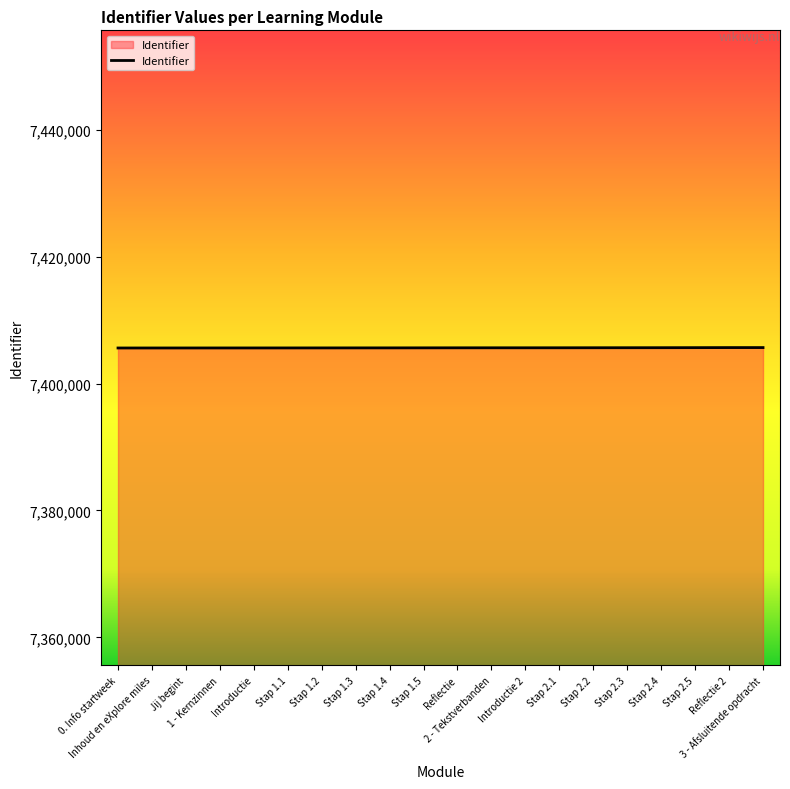

What is the minimum value shown in the chart?

7405608